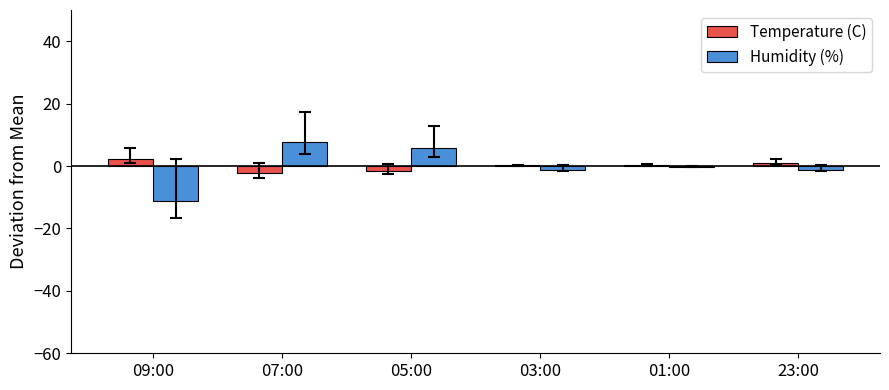

What is the total value across all series at 09:00?

-8.8